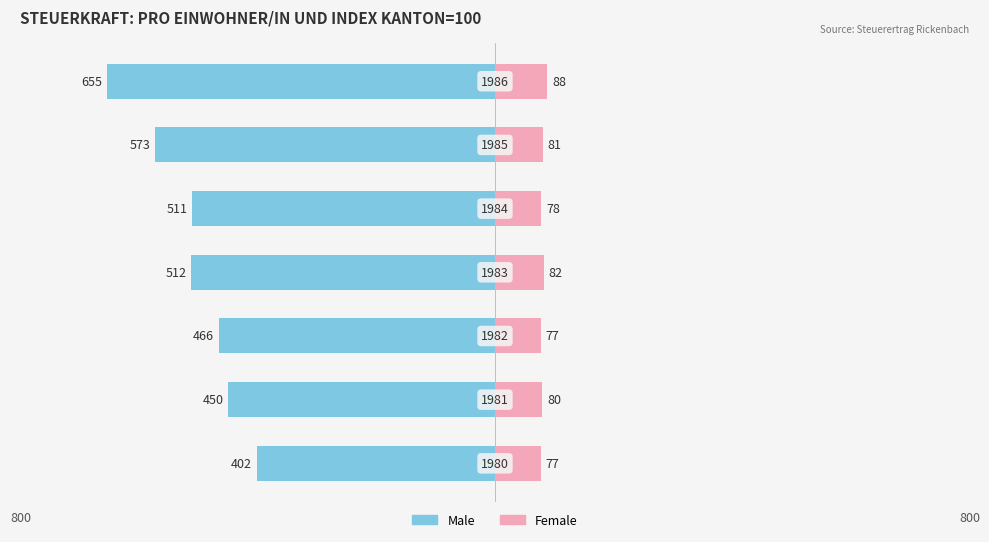

The value of Female at 2 is 77. True or false?

True